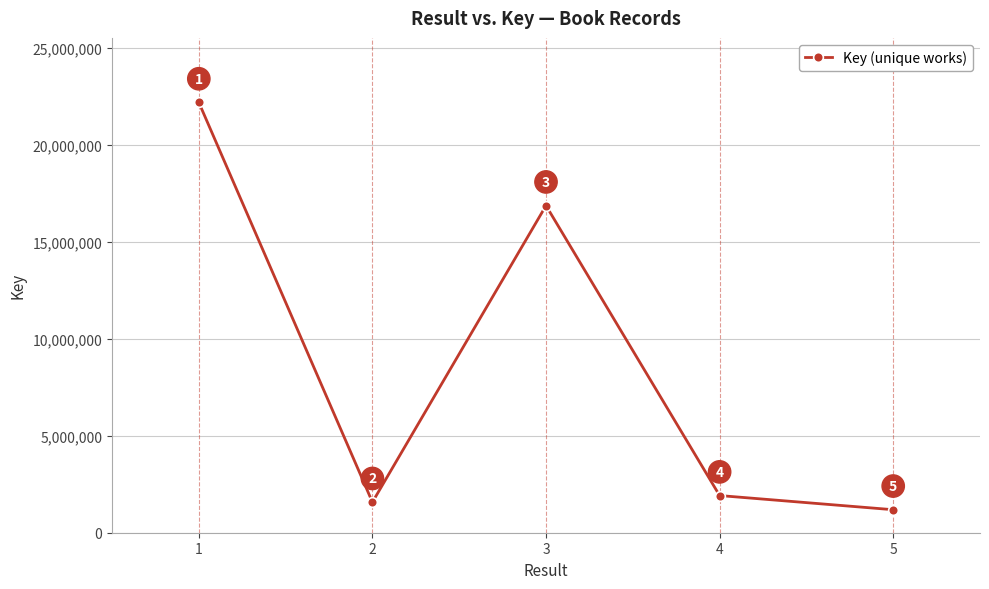

List the labels in order of value, smallest first.

5, 2, 4, 3, 1